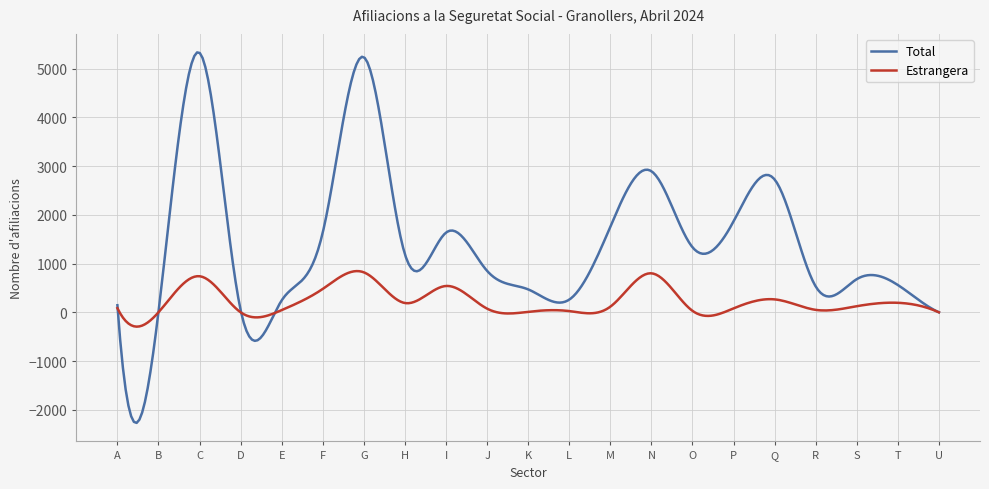

What is the minimum value shown in the chart?

-2269.1